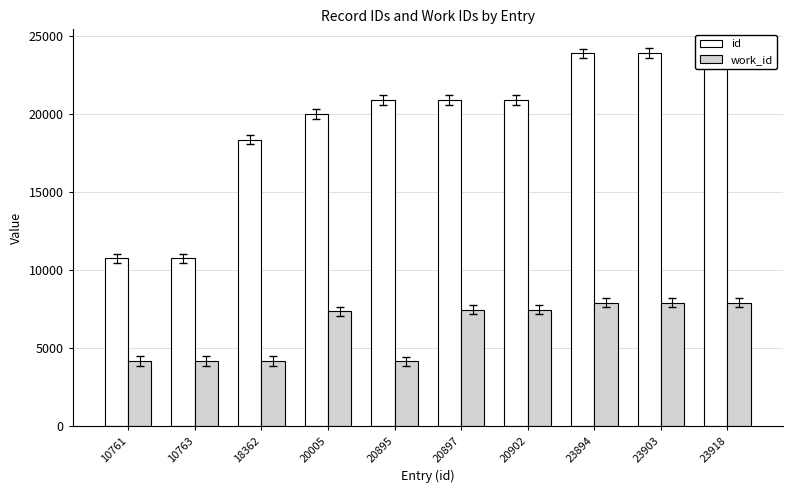

How many data points does each series have?

10